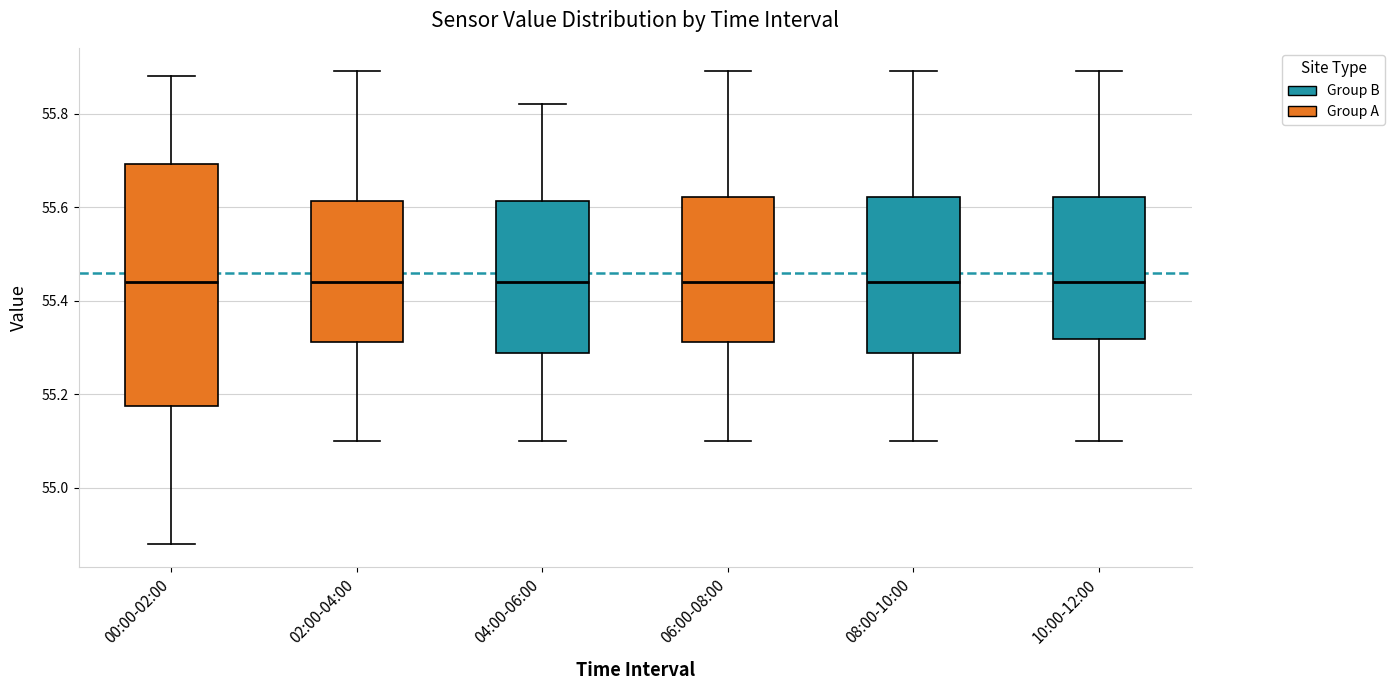

Which box is the tallest, from its lower edge to its upper edge?

00:00-02:00